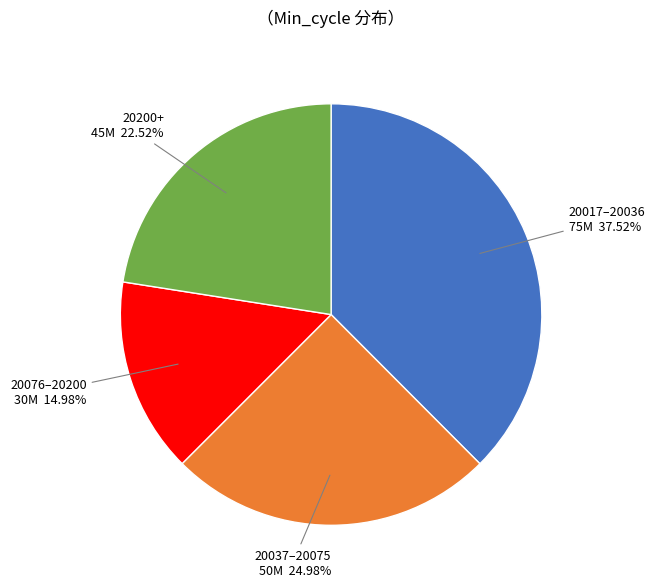

Is there a majority slice in this chart?

No